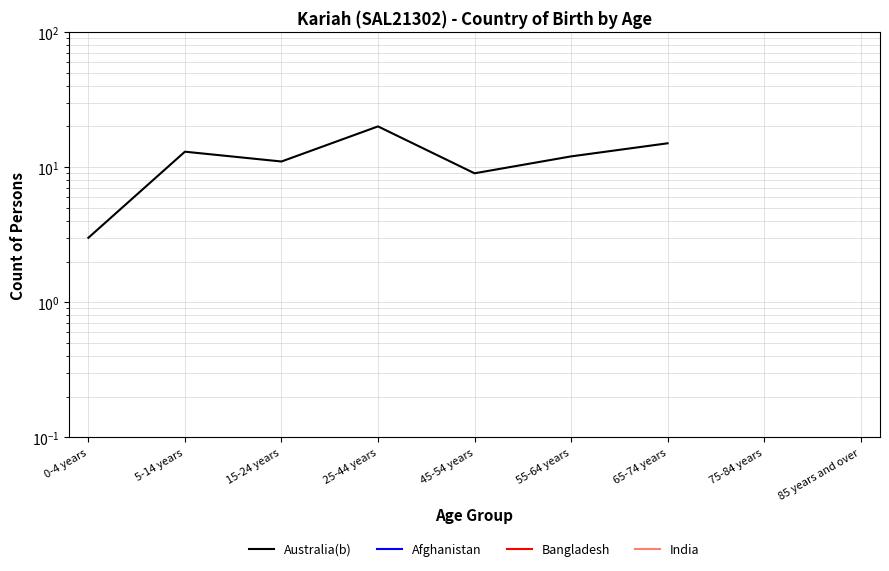

Which category has the highest value in the Afghanistan series?

0-4 years